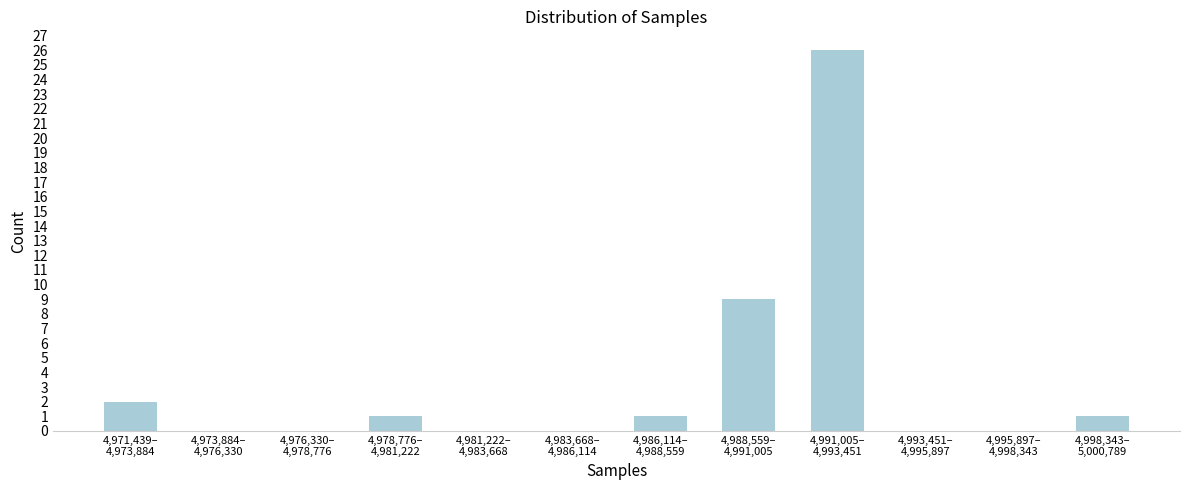

Count the number of data series in this chart.

1